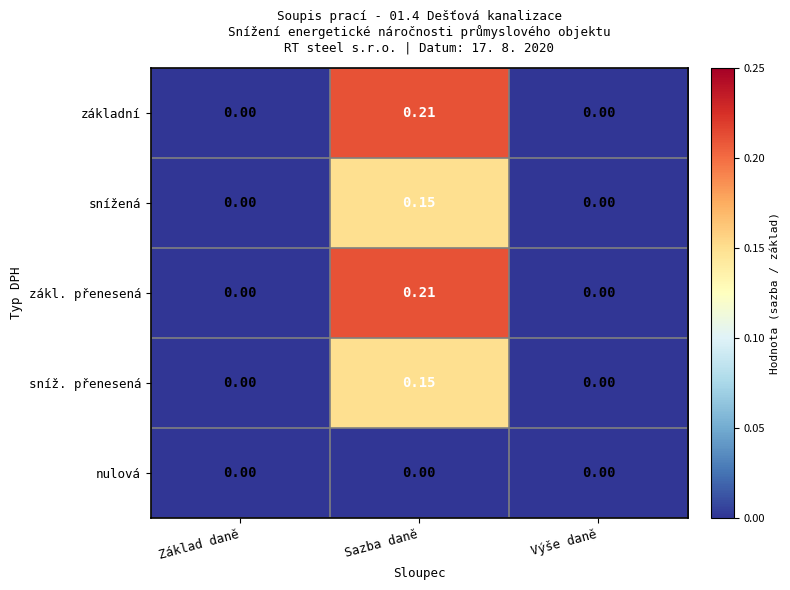

Which label corresponds to the largest value in the chart?

Sazba daně